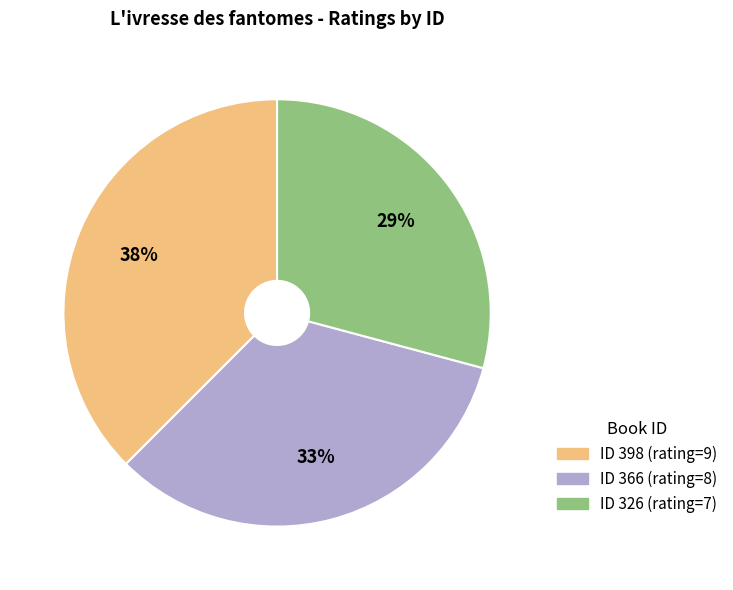

To the nearest percent, what is the average slice percentage?

33%